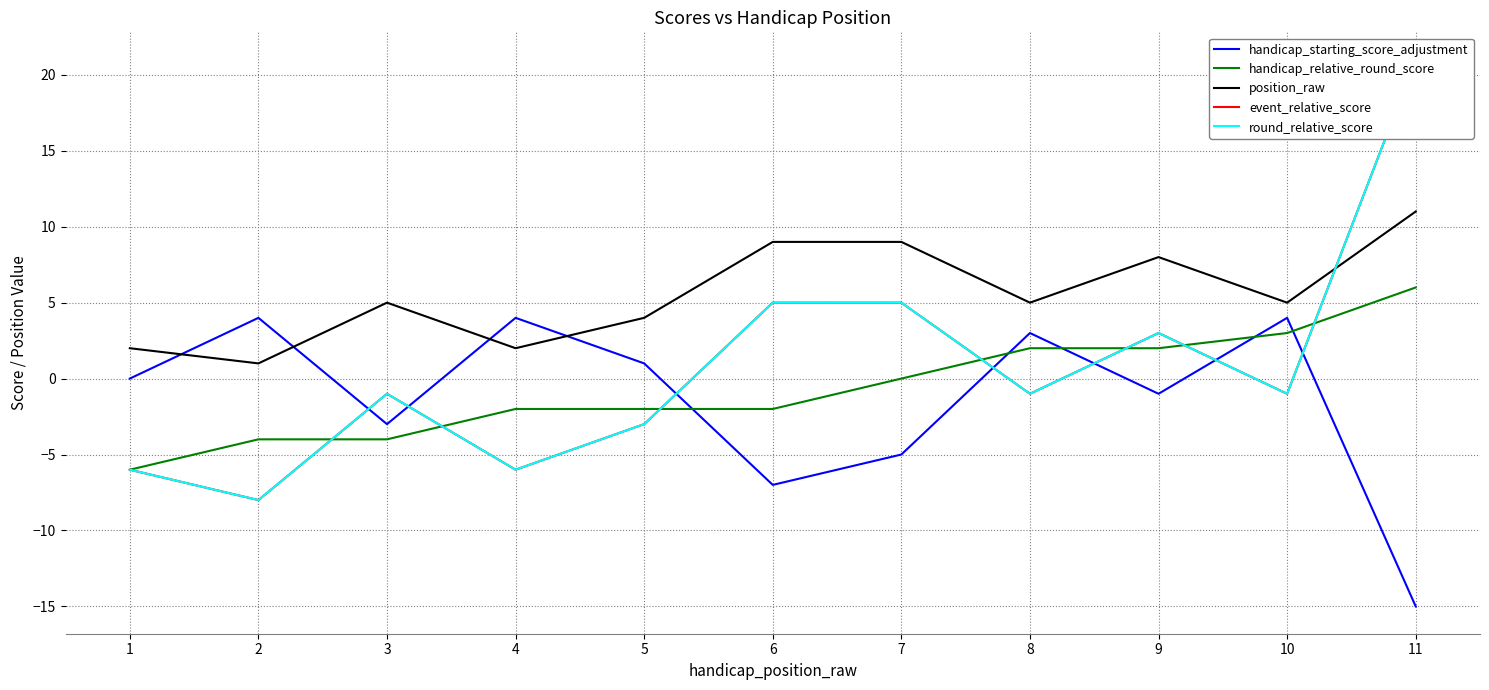

Is it true that event_relative_score equals -2 at 4?

False